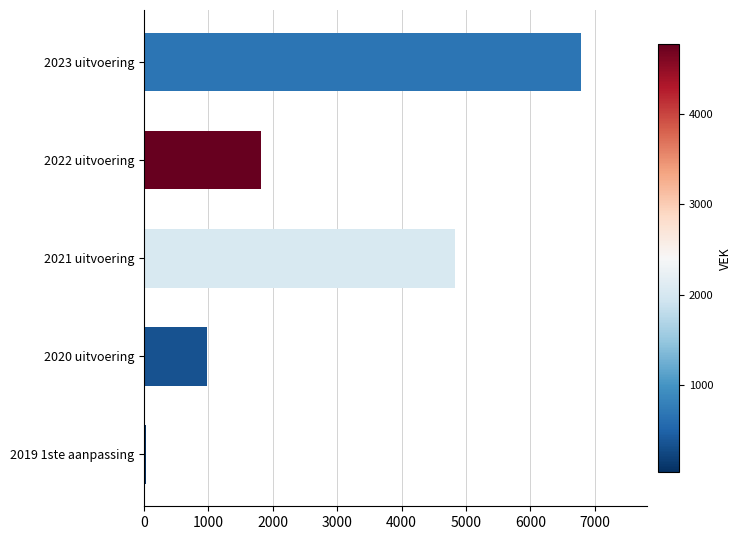

List the labels in order of value, smallest first.

2019 1ste aanpassing, 2020 uitvoering, 2022 uitvoering, 2021 uitvoering, 2023 uitvoering